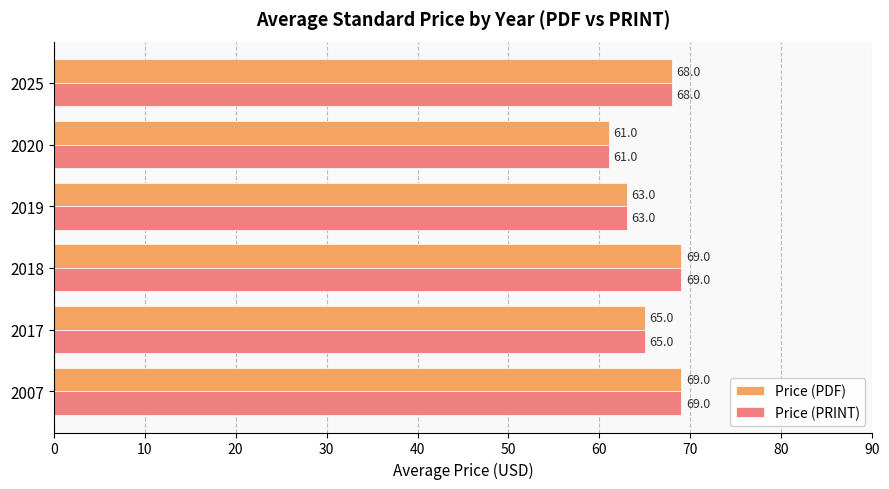

How many categories are shown in the chart?

6